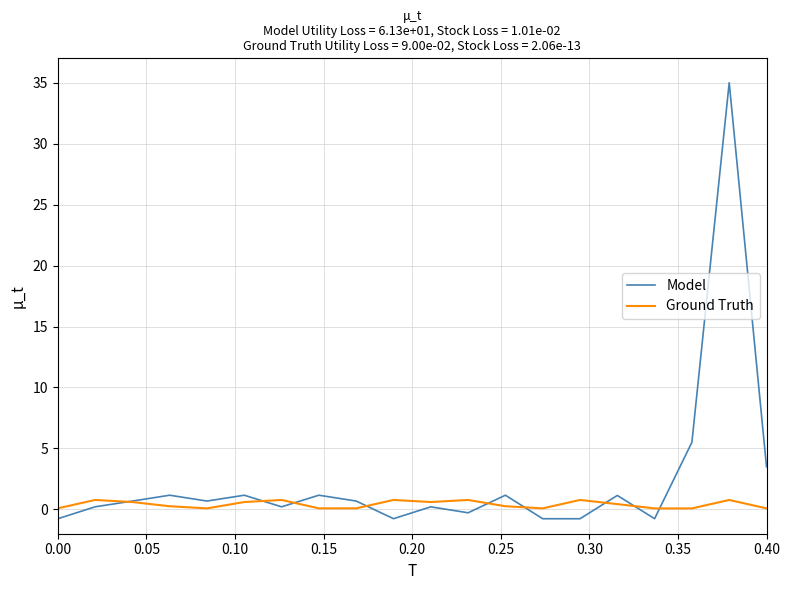

Which series has the largest range (max minus min)?

Model